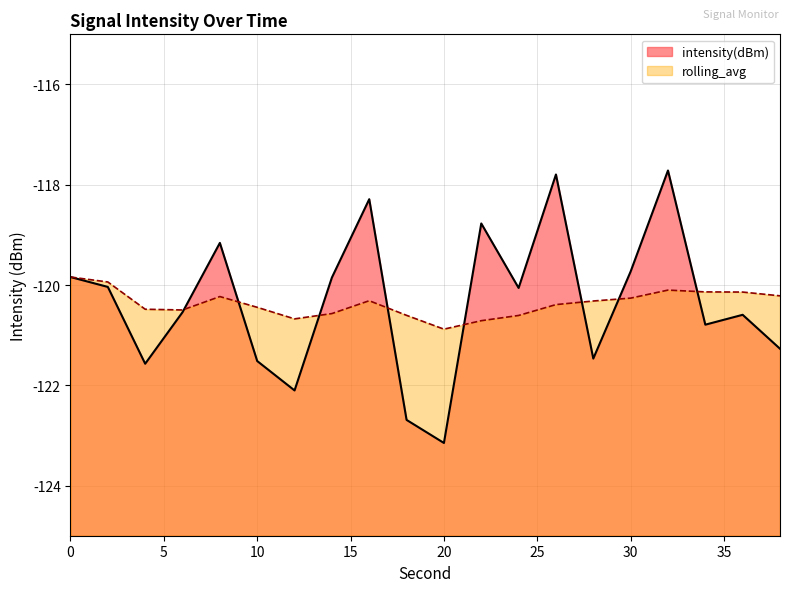

Rank the series by their maximum value, from highest to lowest.

intensity(dBm), rolling_avg